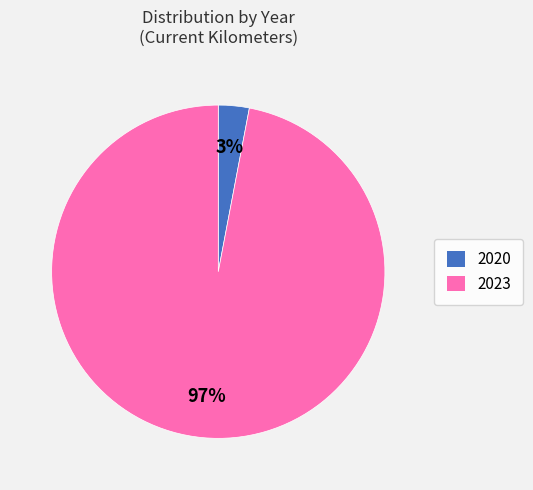

To the nearest percent, what is the difference between the largest and smallest slice percentages?

94%